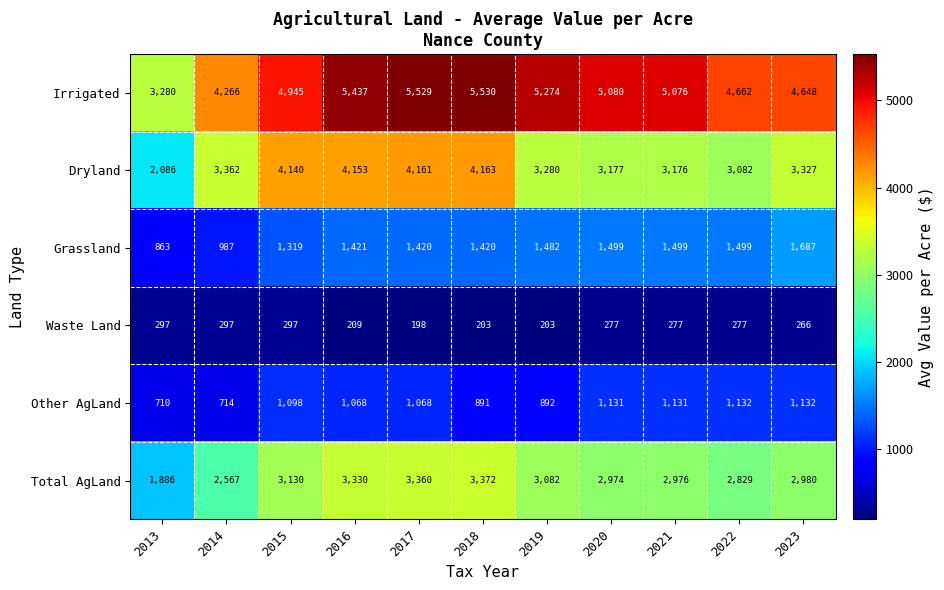

Which category has the lowest value across all series?

2017